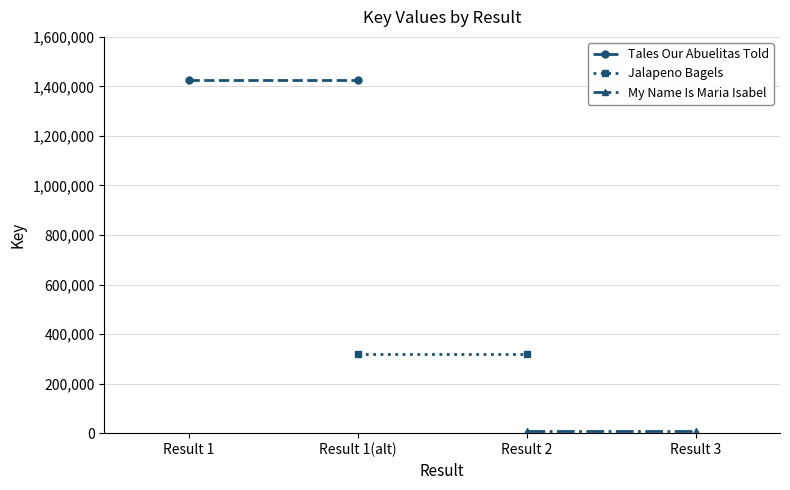

The Jalapeno Bagels series shows 498350 at Result 2. True or false?

False